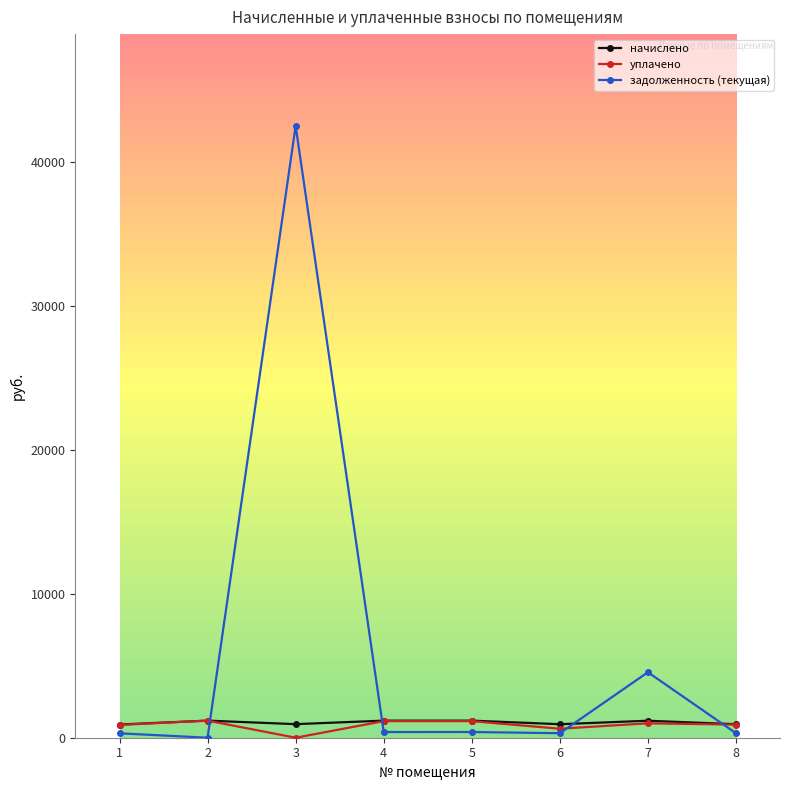

What is the value of the начислено point at the 7th from the left?

1180.3